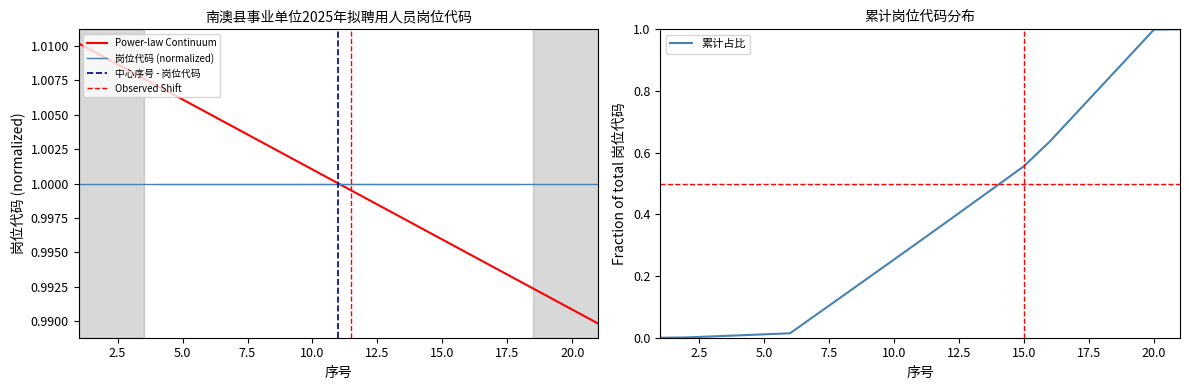

Reading right to left, transcribe all the data shown in this chart.

序号: 21=1.0	20=1.0	19=1.0	18=1.0	17=1.0	16=1.0	15=1.0	14=1.0	13=1.0	12=1.0	11=1.0	10=1.0	9=1.0	8=1.0	7=1.0	6=1.0	5=1.0	4=1.0	3=1.0	2=1.0	1=1.0
岗位代码: 21=1.0	20=1.0	19=1.0	18=1.0	17=1.0	16=1.0	15=1.0	14=1.0	13=1.0	12=1.0	11=1.0	10=1.0	9=1.0	8=1.0	7=1.0	6=1.0	5=1.0	4=1.0	3=1.0	2=1.0	1=1.0